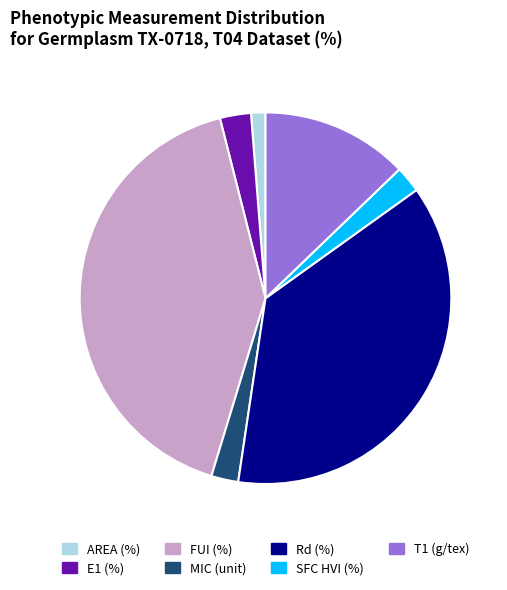

How many slices are in this pie chart?

7